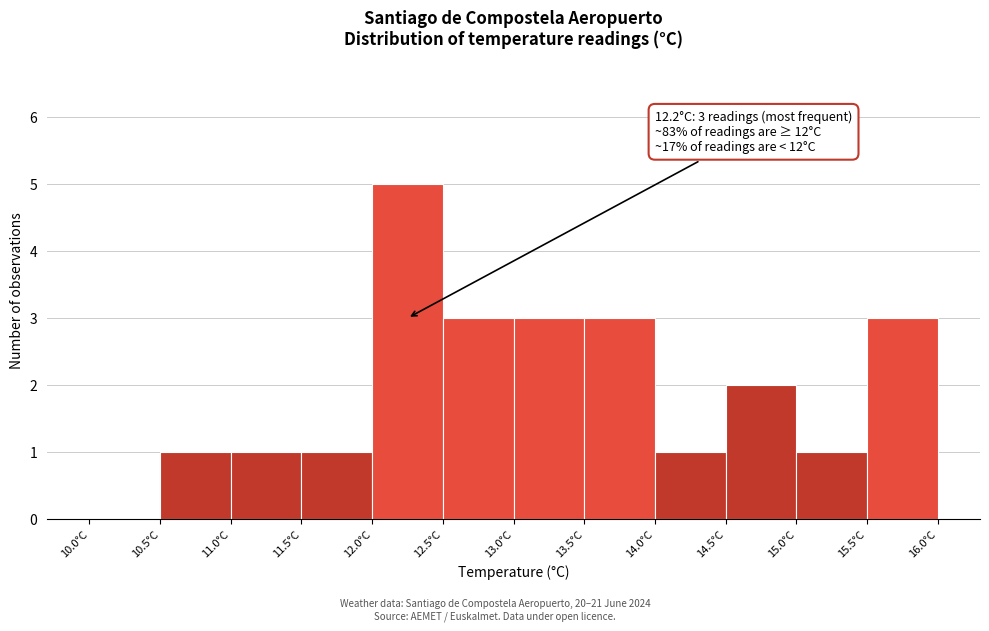

Over which range of the x-axis is the bar tallest?

12.0 to 12.5